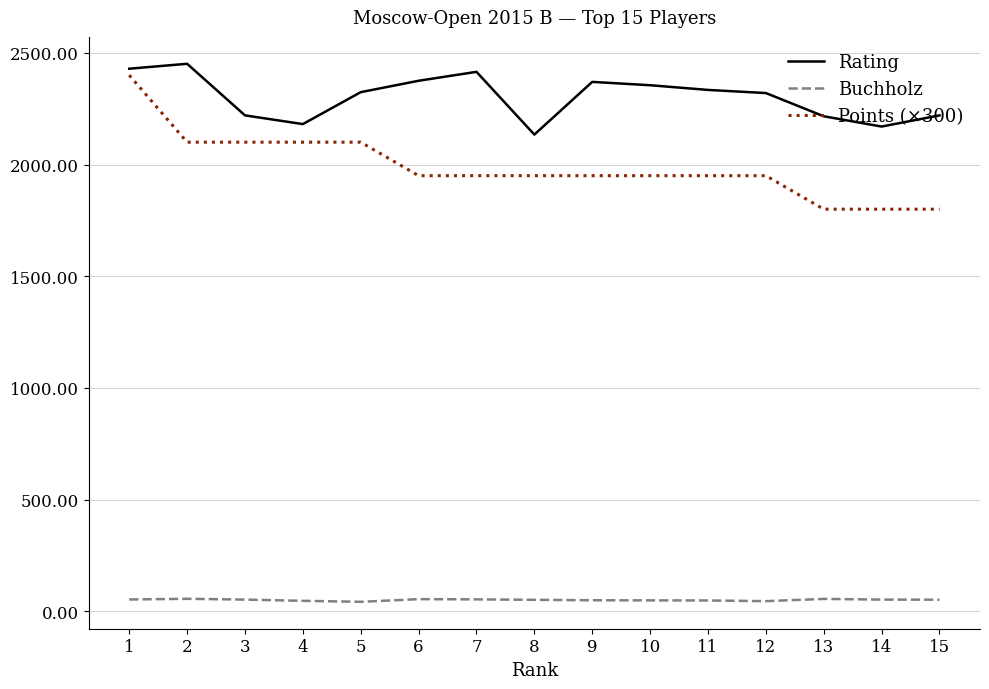

True or false: Buchholz and Rating cross at least once.

False